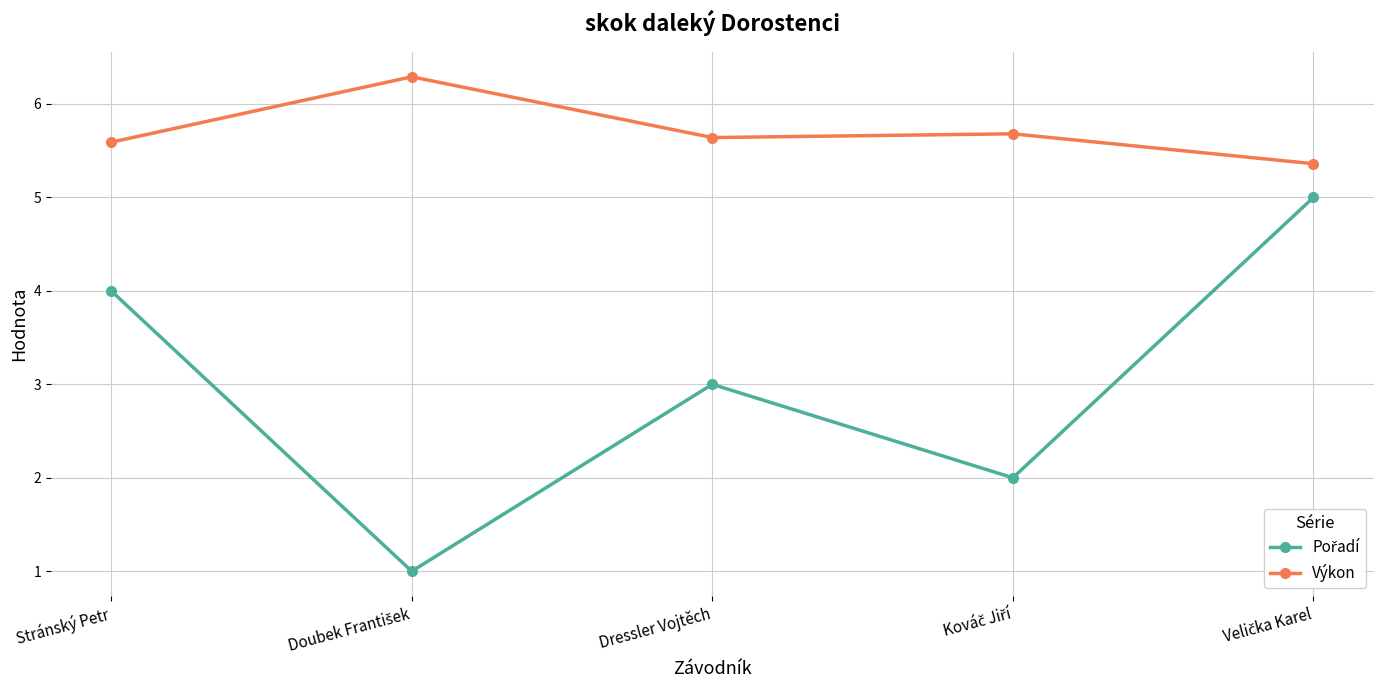

Which series has the largest total across all categories?

Výkon